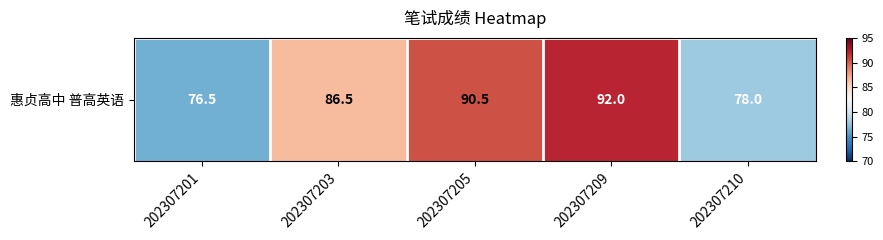

What is the average value?

84.7